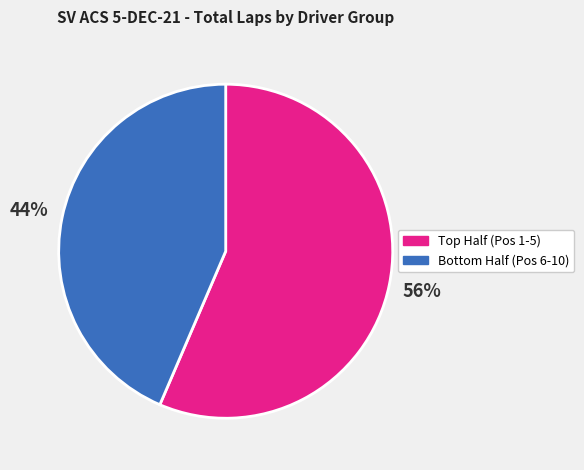

Is there a majority slice in this chart?

Yes